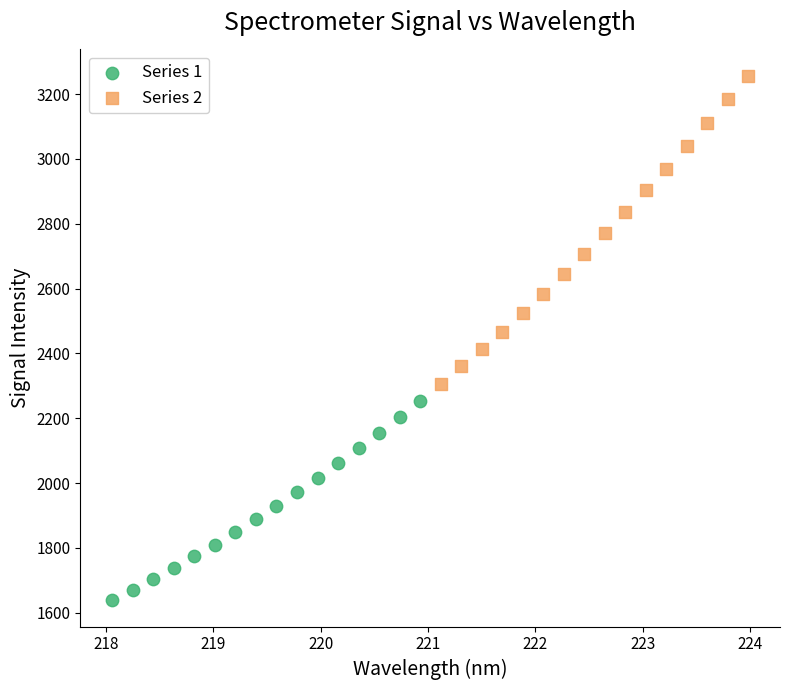

Which series reaches the minimum Y coordinate?

Series 1